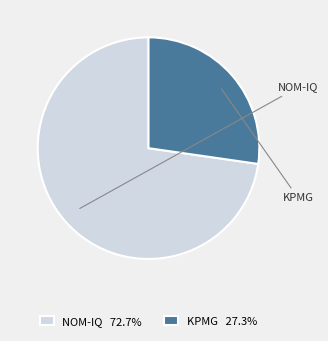

Does NOM-IQ 72.7% represent more than half of the total?

Yes